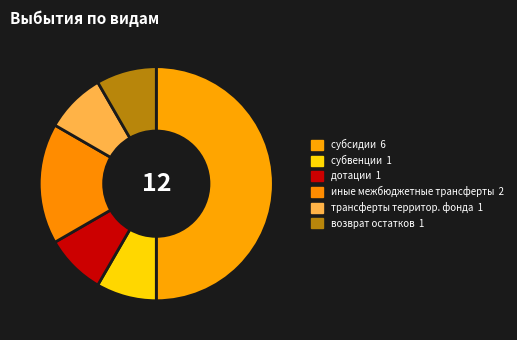

Count the number of slices in the pie.

6